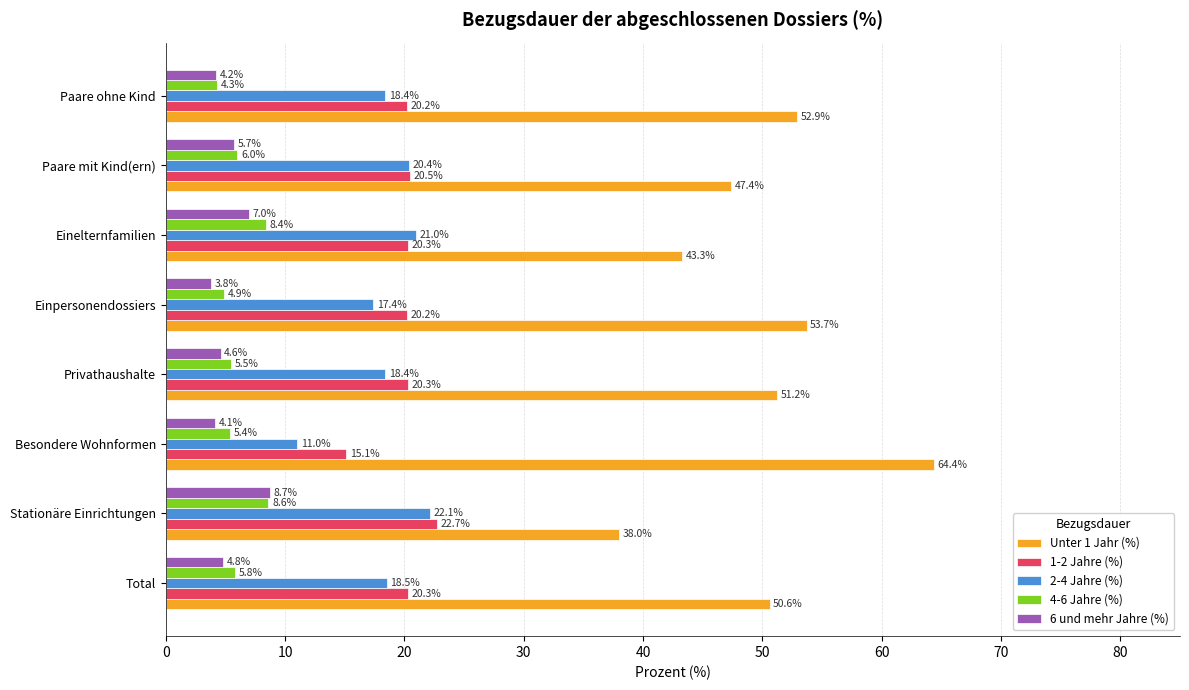

What is the maximum value for 1-2 Jahre (%)?

22.7